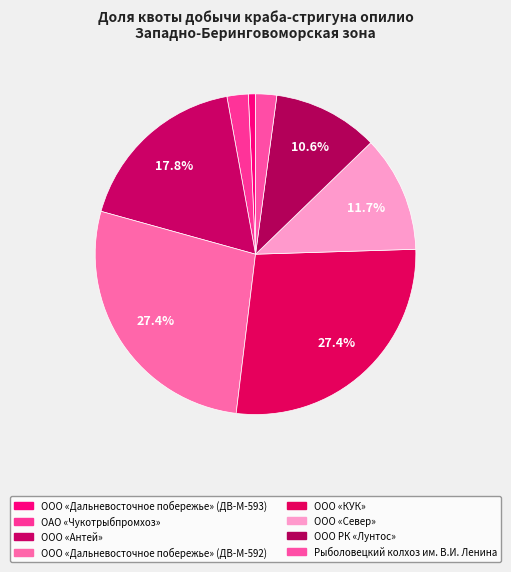

What percentage do ОАО «Чукотрыбпромхоз» and ООО «Дальневосточное побережье» (ДВ-М-592) together represent?

29.5%